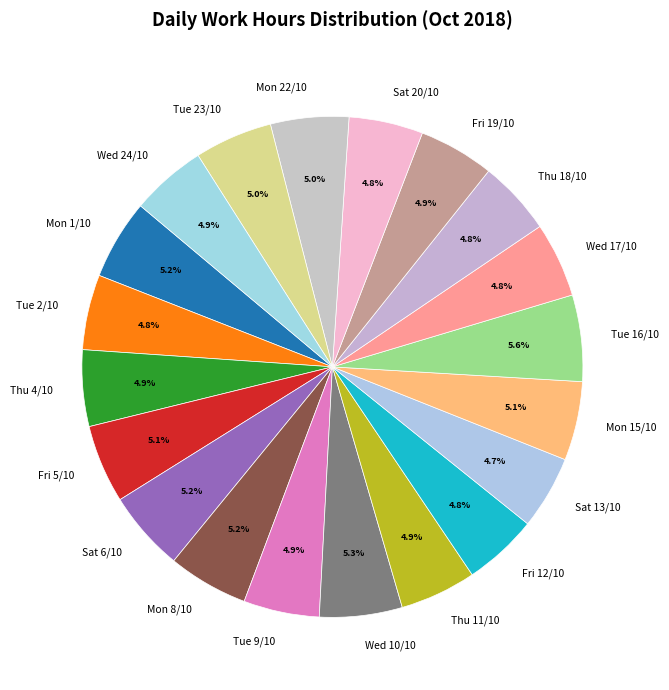

Is there a majority slice in this chart?

No